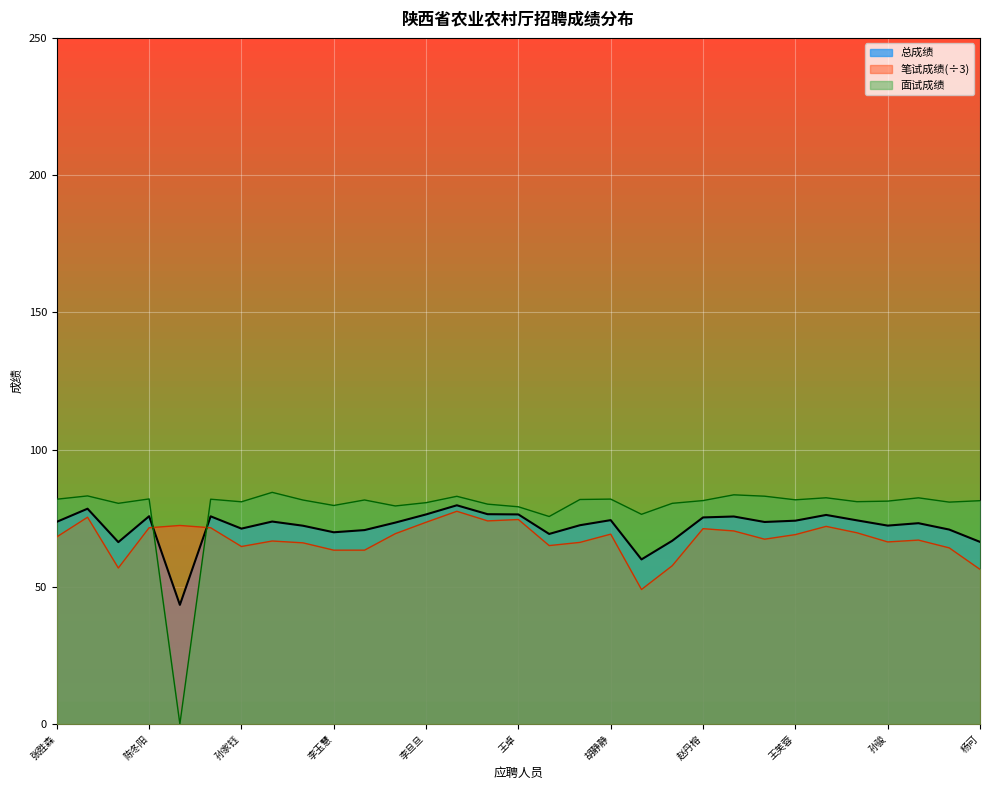

What is the minimum value for 笔试成绩?

49.0